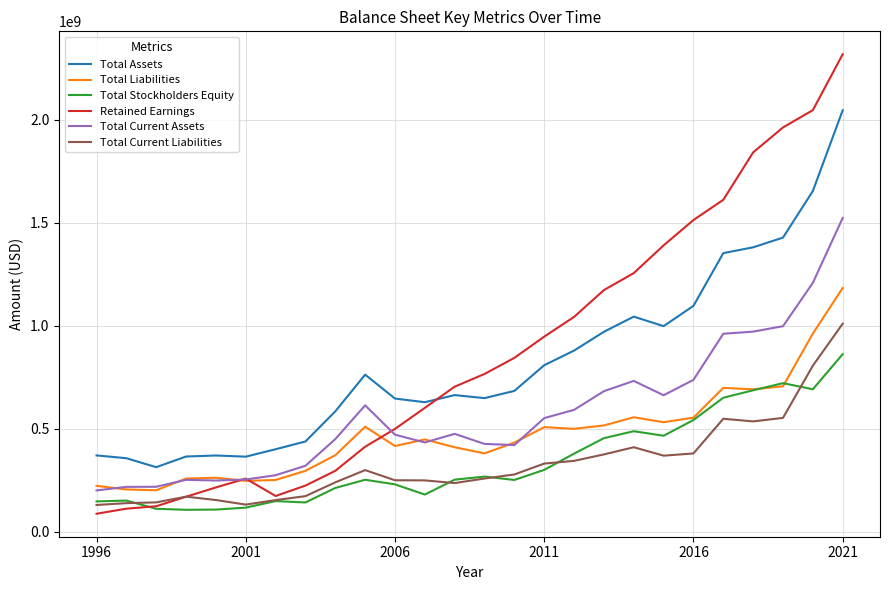

List the series in order of their peak value, highest first.

Retained Earnings, Total Assets, Total Current Assets, Total Liabilities, Total Current Liabilities, Total Stockholders Equity